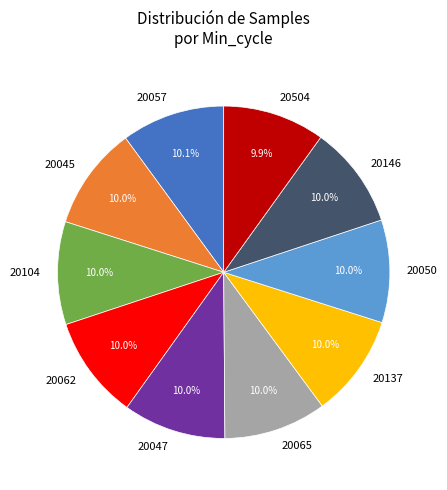

What percentage is NOT represented by 20504?

90.0%